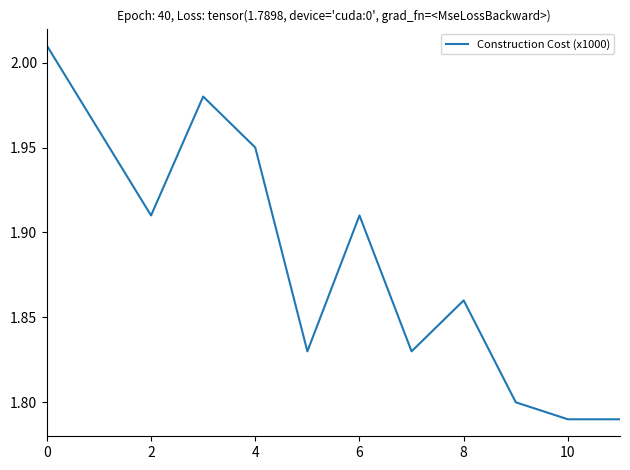

Does the chart have visible grid lines?

No